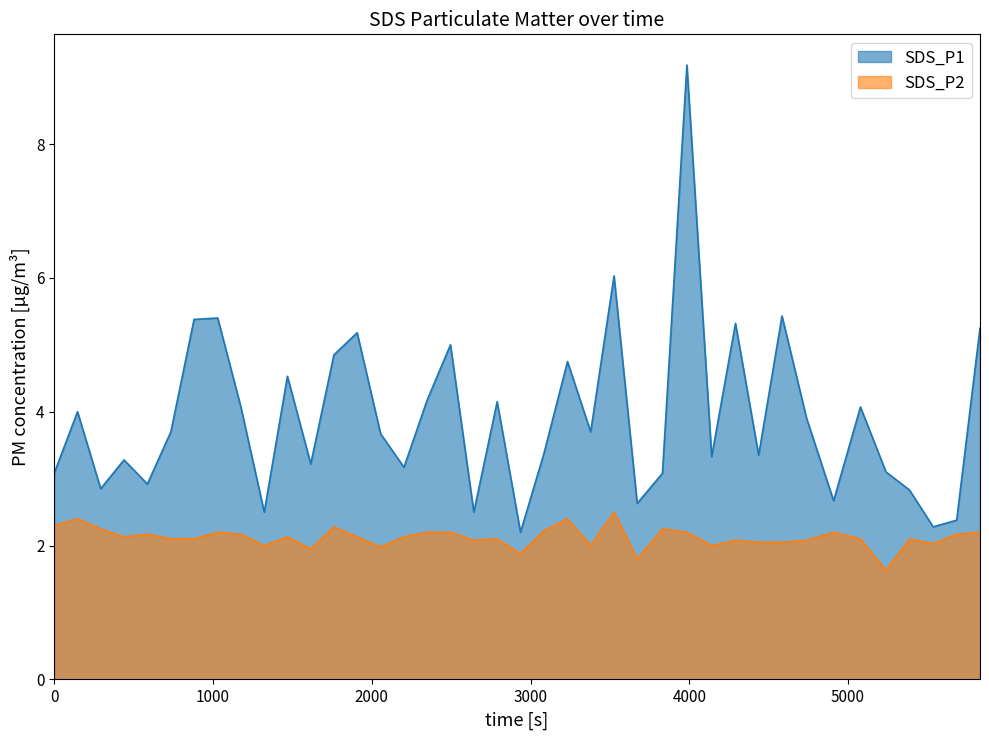

Which series has the widest spread of values?

SDS_P1